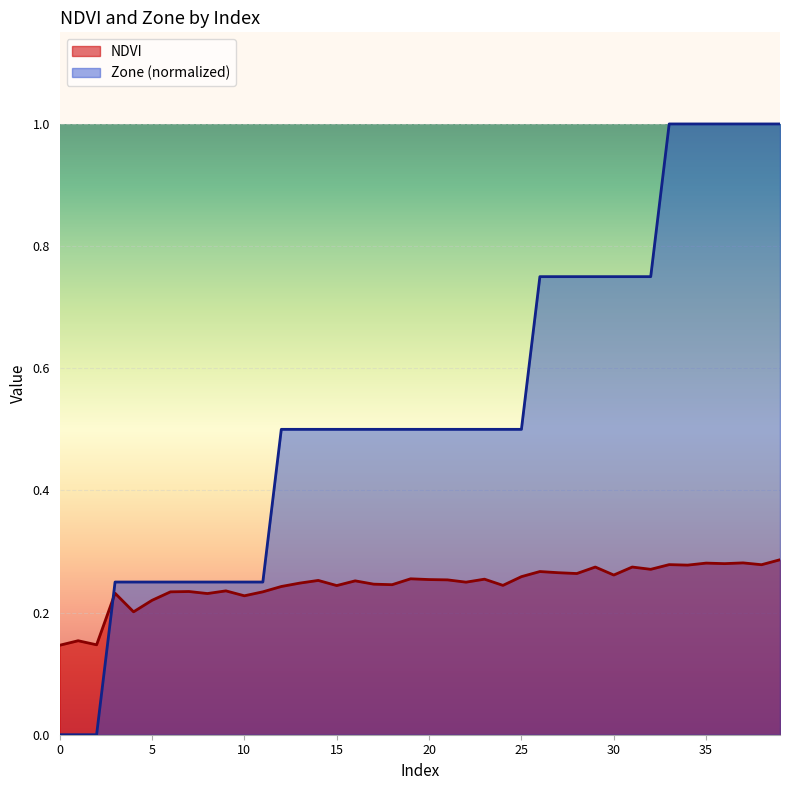

Rank the series by their maximum value, from highest to lowest.

Zone (normalized), NDVI